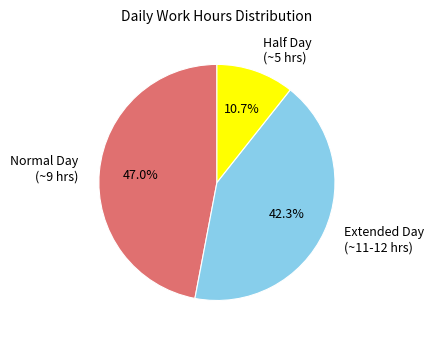

Which has a higher value, Extended Day (~11-12 hrs) or Half Day (~5 hrs)?

Extended Day (~11-12 hrs)